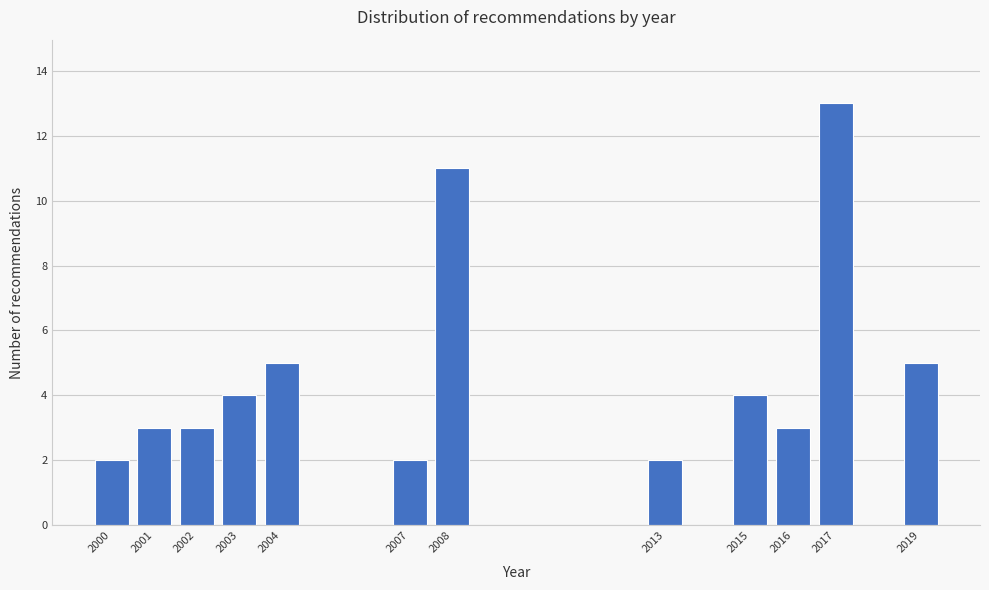

Reading left to right, transcribe all the data shown in this chart.

2	3	3	4	5	2	11	2	4	3	13	5